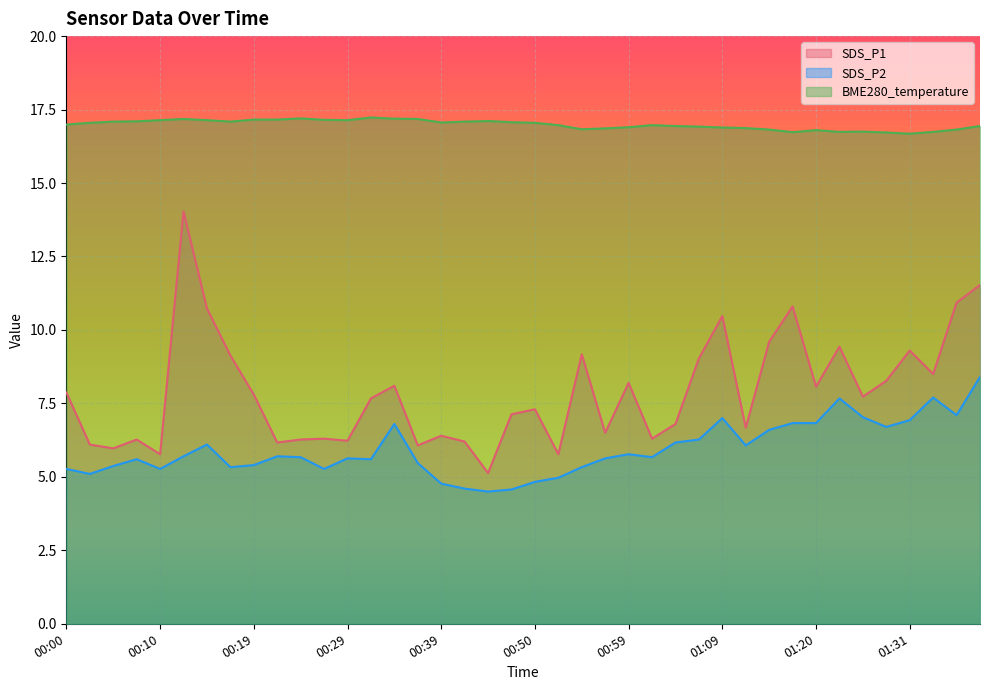

How many lines are shown in the chart?

3